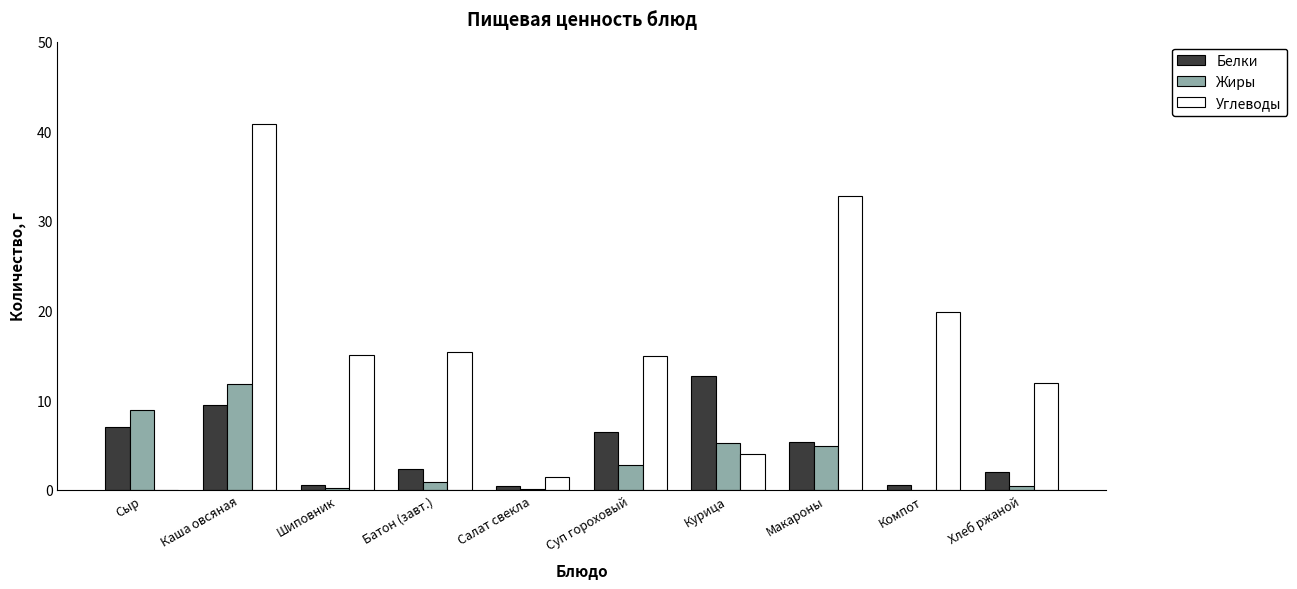

What is the spread (max minus min) of values at Салат свекла?

1.4